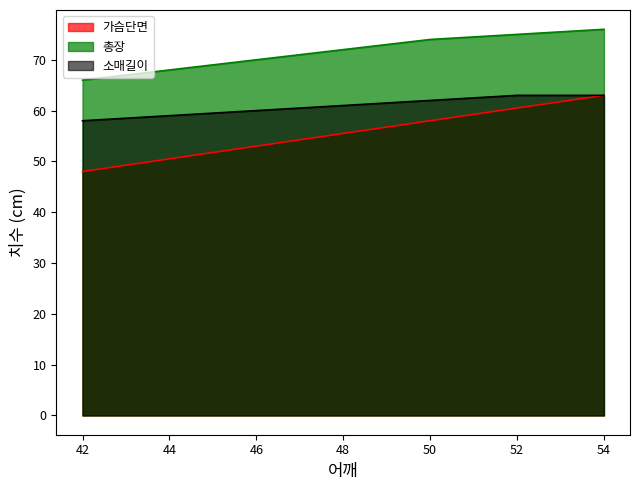

Which has a higher value, 42 or 48?

48